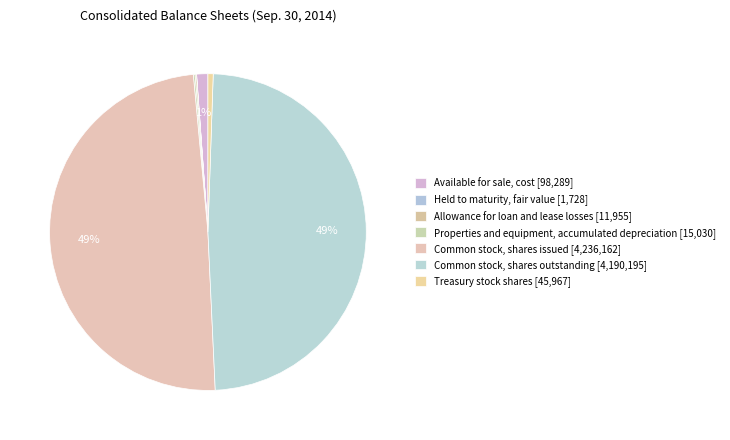

What portion of the pie excludes Held to maturity, fair value?

100.0%